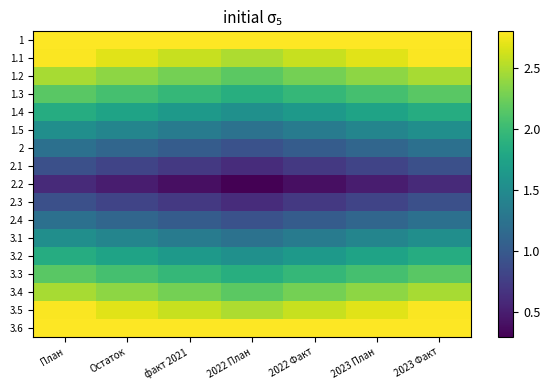

At how many categories does at least one series exceed 0?

7